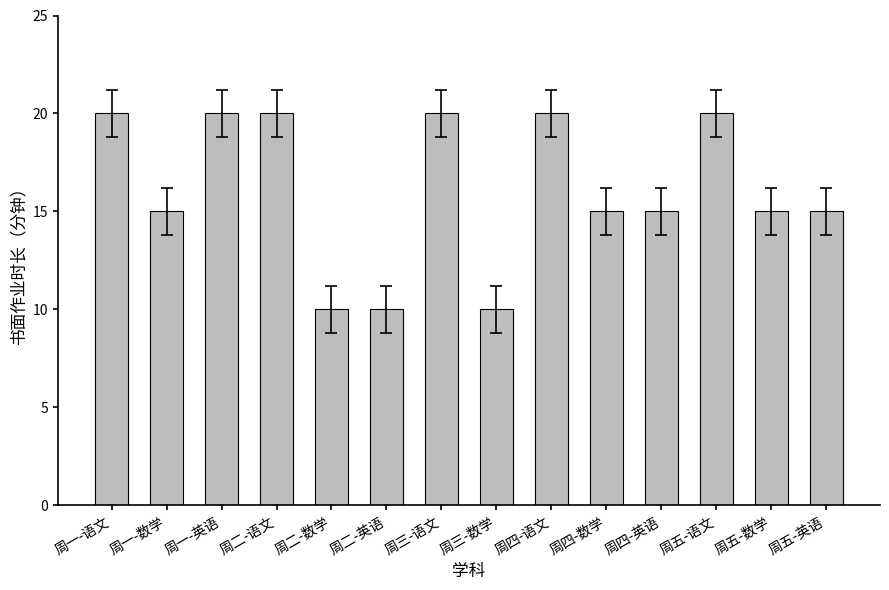

What is the average value?

16